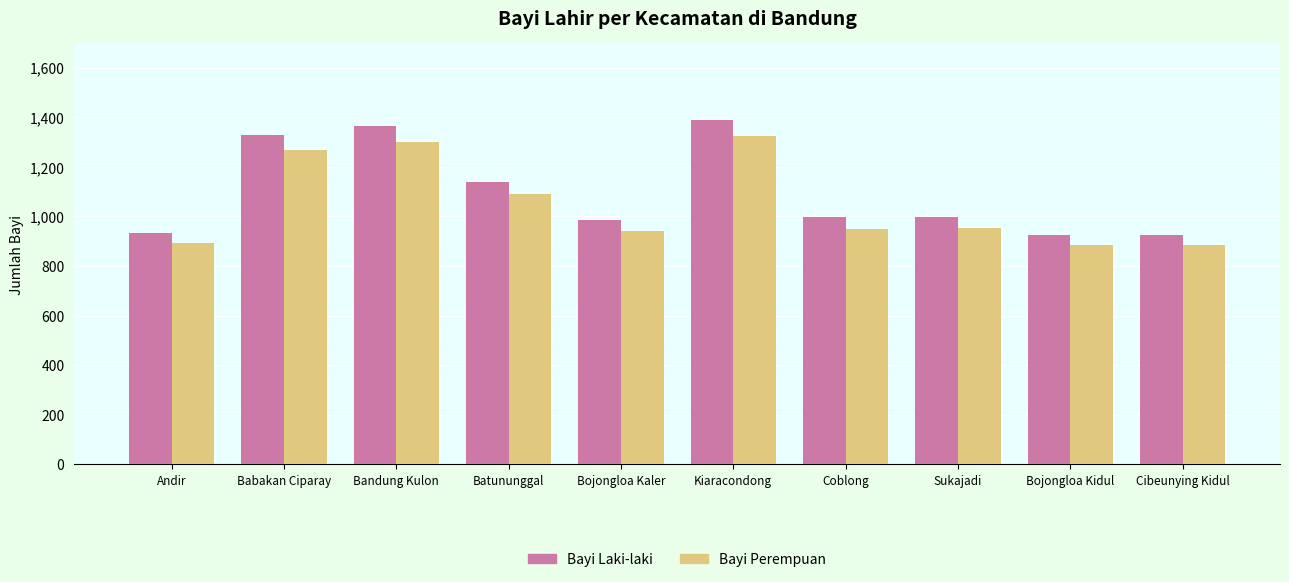

How many data points in Bayi Perempuan are less than 954?

5